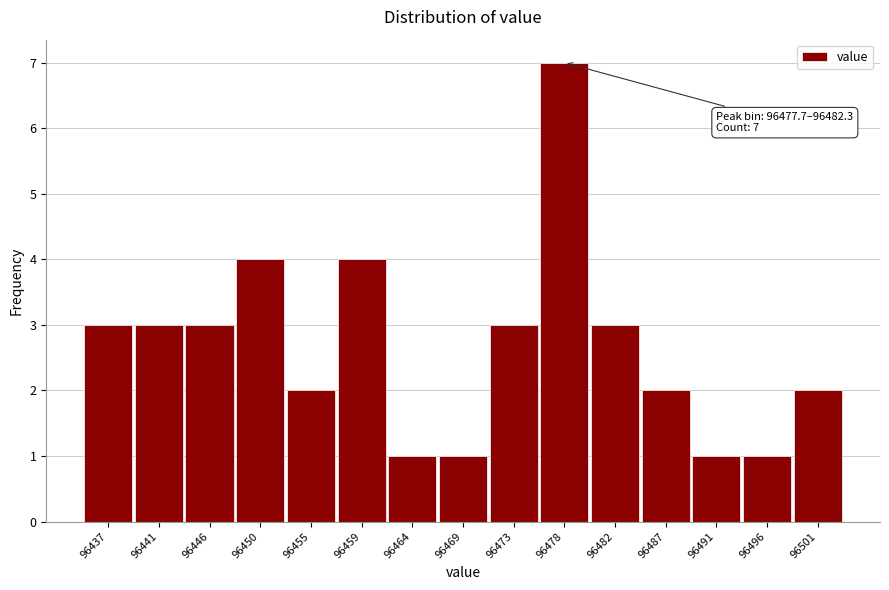

Reading left to right, transcribe all the data shown in this chart.

3	3	3	4	2	4	1	1	3	7	3	2	1	1	2